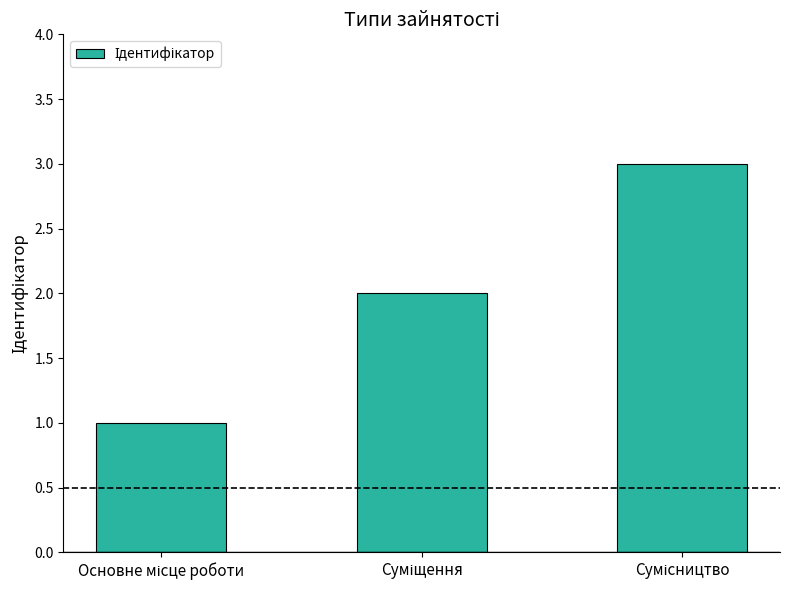

What is the maximum value shown in the chart?

3